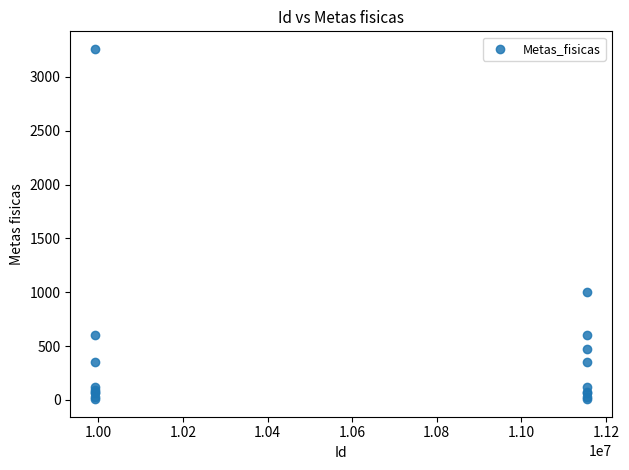

What Y value in the scatter plot is closest to 1633?

1000